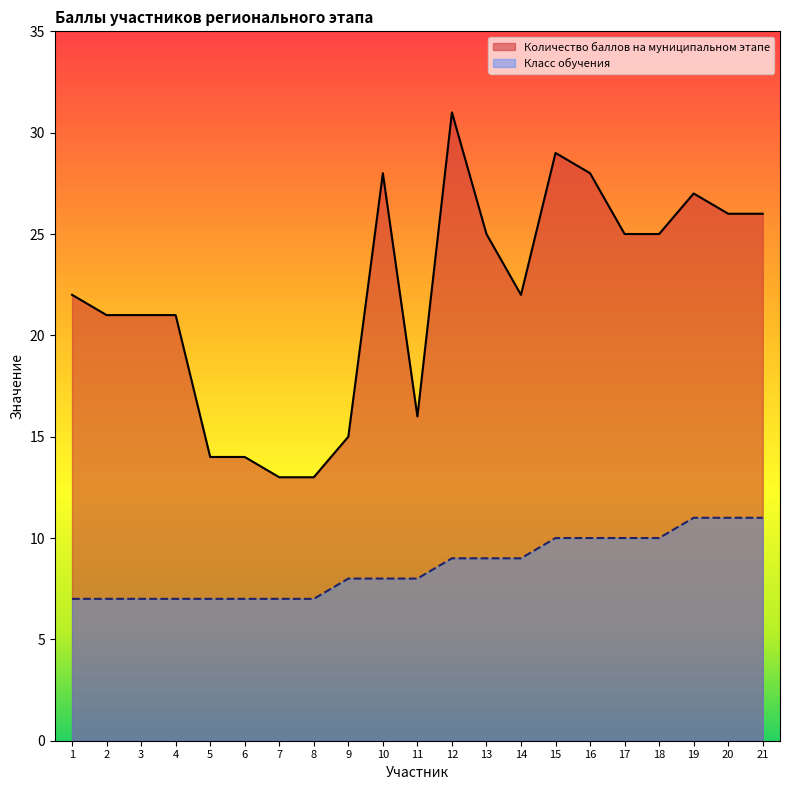

The value of Класс обучения at 14 is 9. True or false?

True